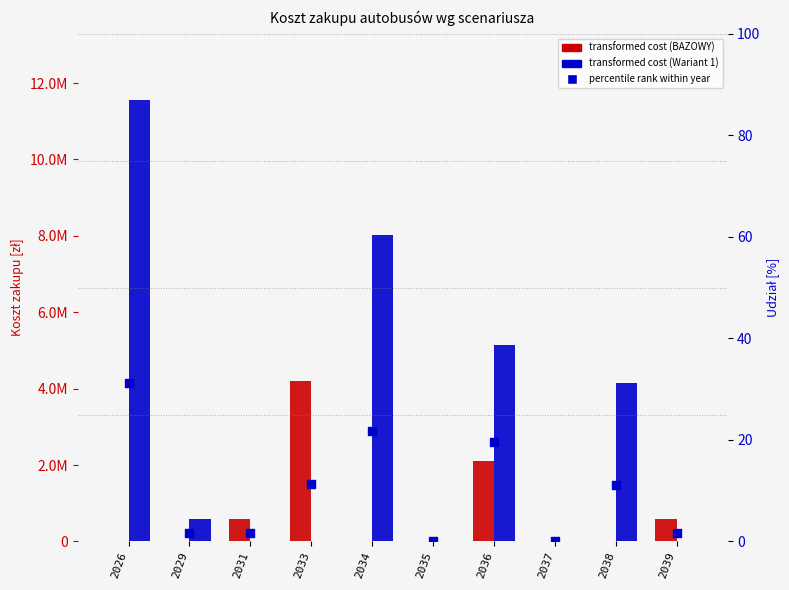

What is the total value across all series at 2036?

7240019.6